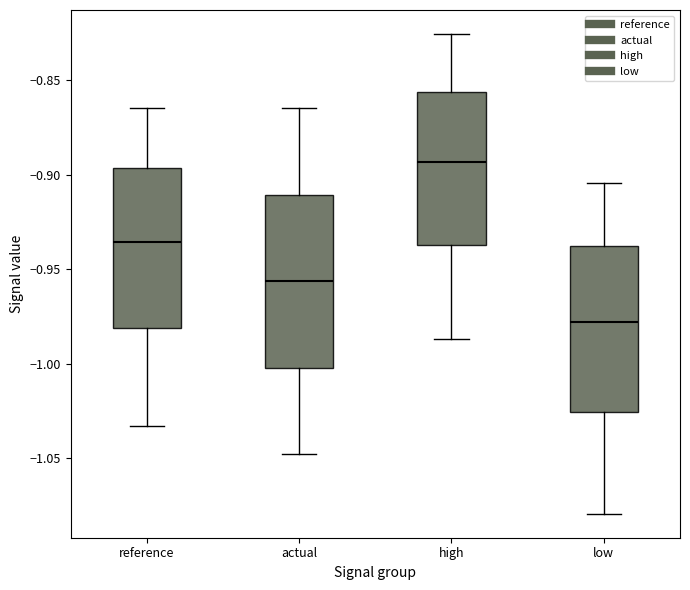

Reading left to right, transcribe this box plot: for each box, give where its median line is, the range the box spans, and where its two whiskers end, as read against the y-axis. The values are not printed on the chart, so give them approximately, as read against the axis.

reference: median -0.935, box -0.980 to -0.895, whiskers -1.035 to -0.865
actual: median -0.955, box -1.000 to -0.910, whiskers -1.050 to -0.865
high: median -0.895, box -0.935 to -0.855, whiskers -0.985 to -0.825
low: median -0.980, box -1.025 to -0.940, whiskers -1.080 to -0.905